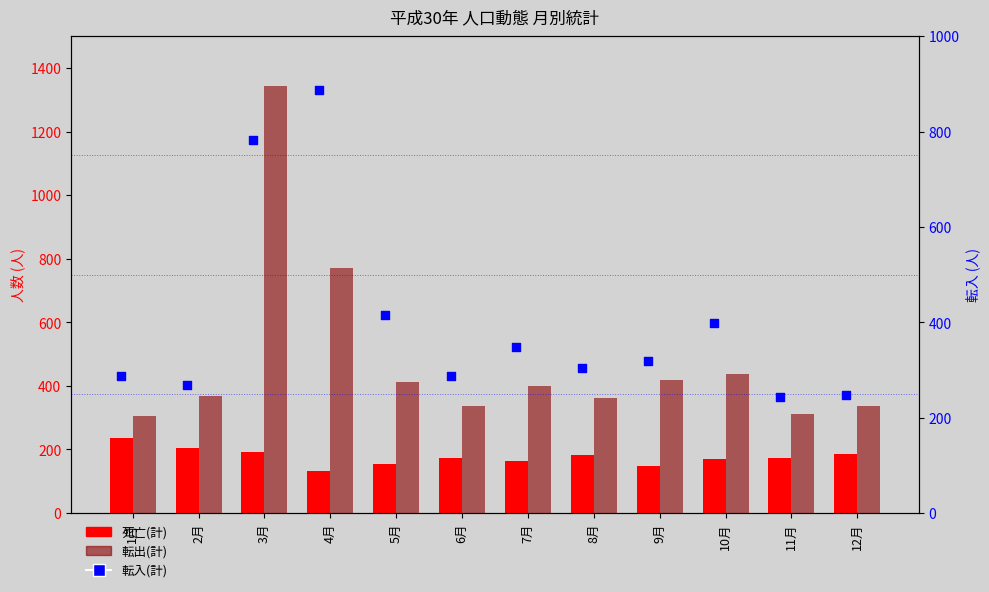

Which series reaches the minimum Y coordinate?

死亡(計)